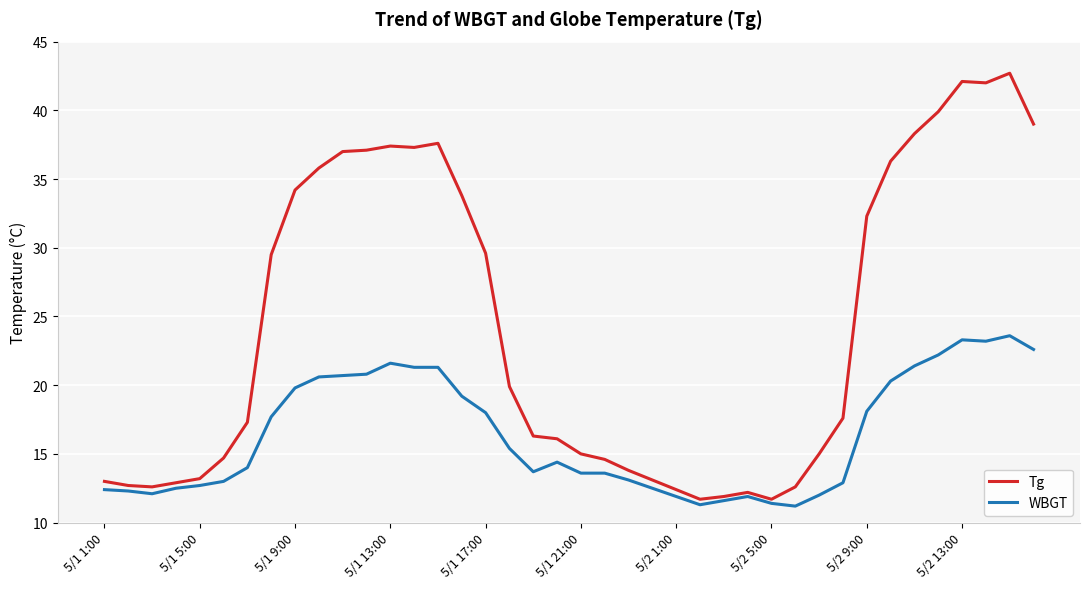

Rank the series by their maximum value, from highest to lowest.

Tg, WBGT